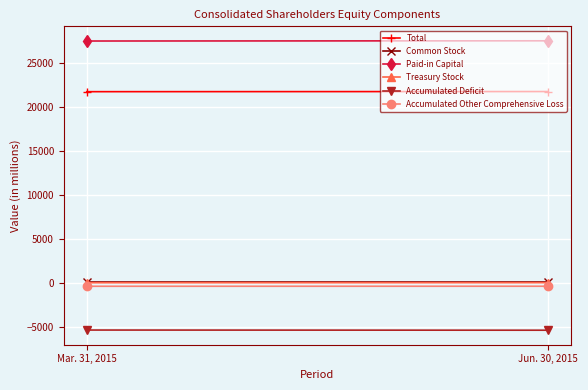

How many series are shown in this chart?

6